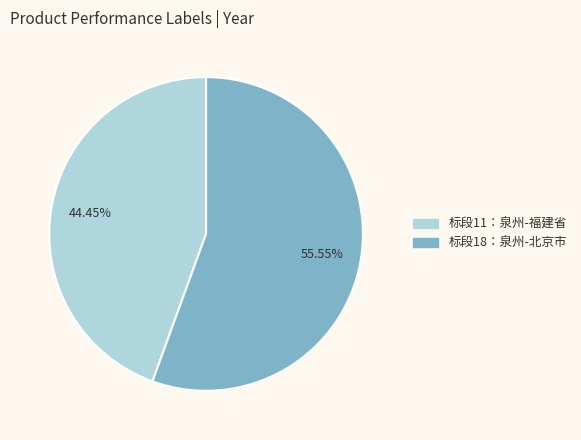

Between 标段18：泉州-北京市 and 标段11：泉州-福建省, which is larger?

标段18：泉州-北京市